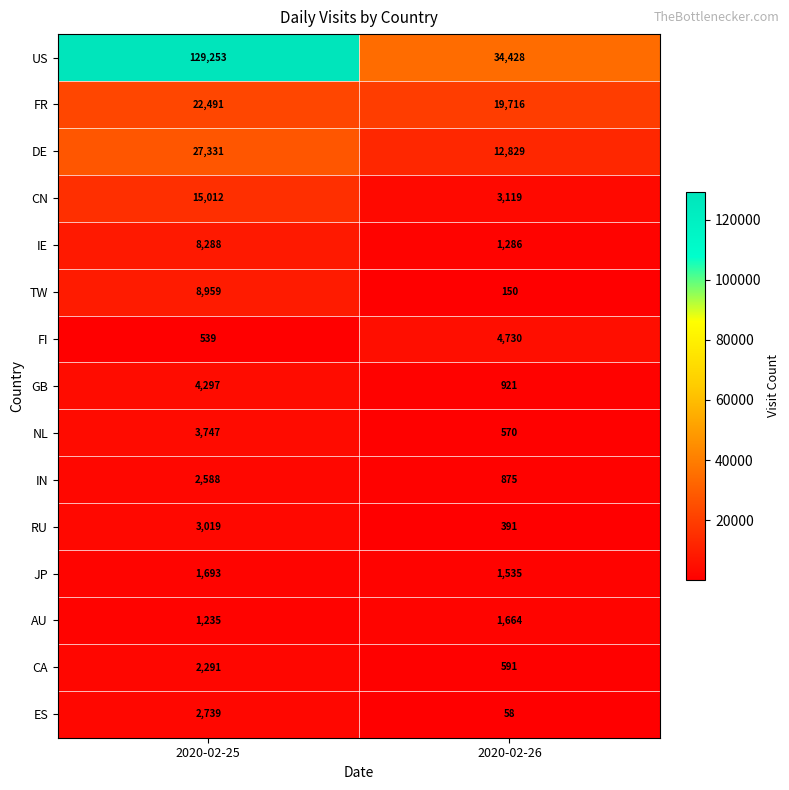

The IN series shows 875 at 2020-02-26. True or false?

True